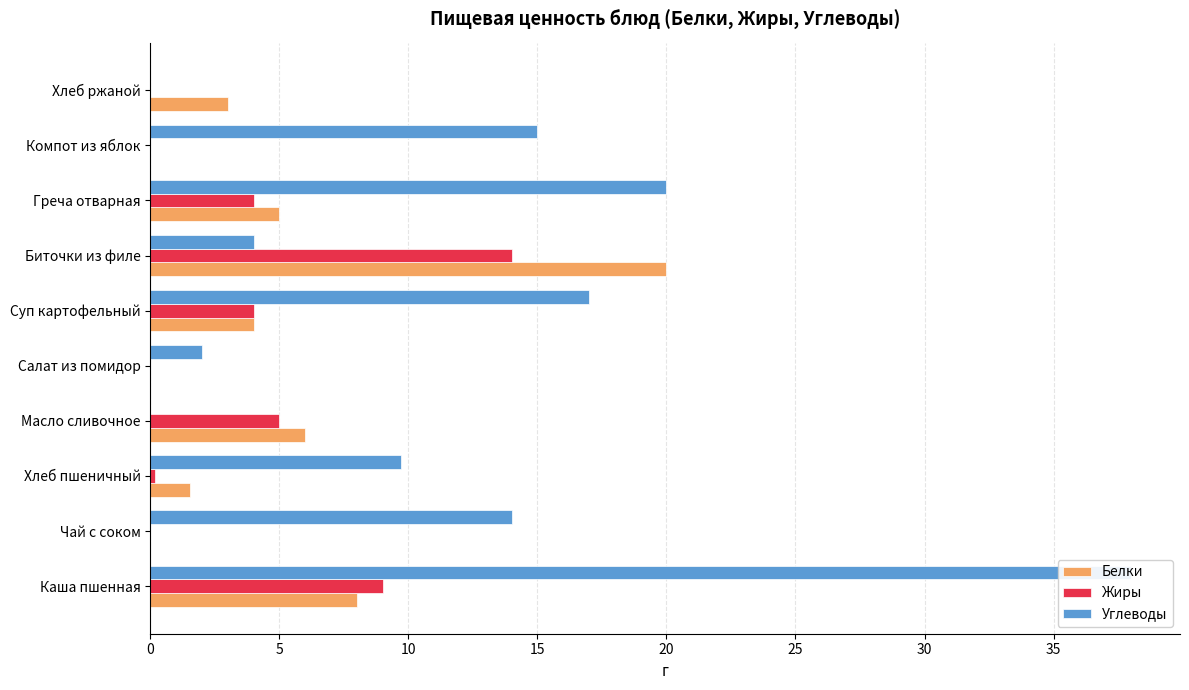

What is the greatest value displayed?

38.0